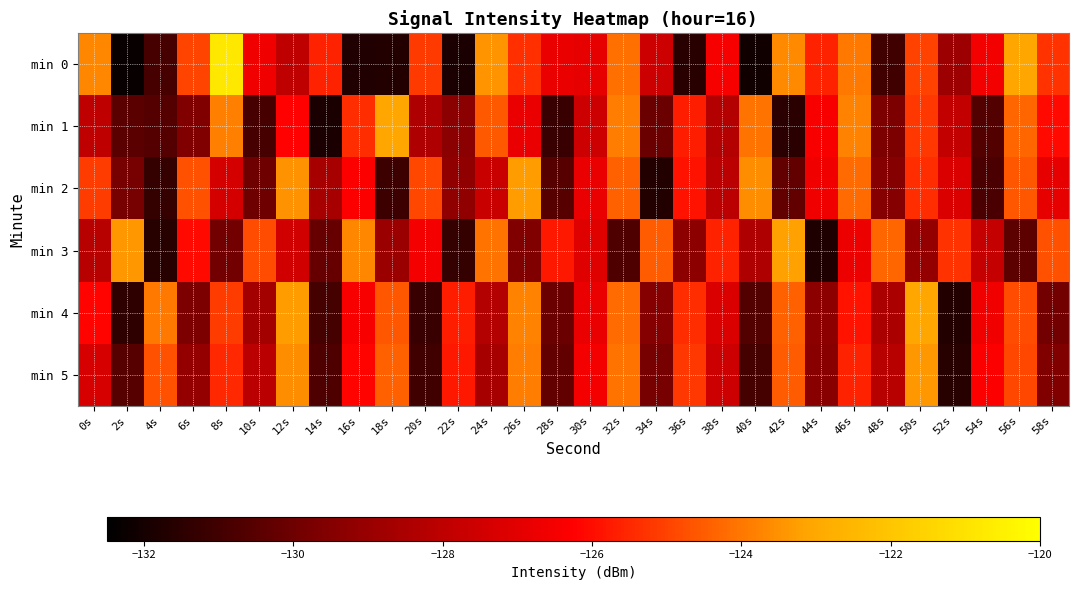

Rank the series by their maximum value, from lowest to highest.

min 5, min 2, min 3, min 1, min 4, min 0